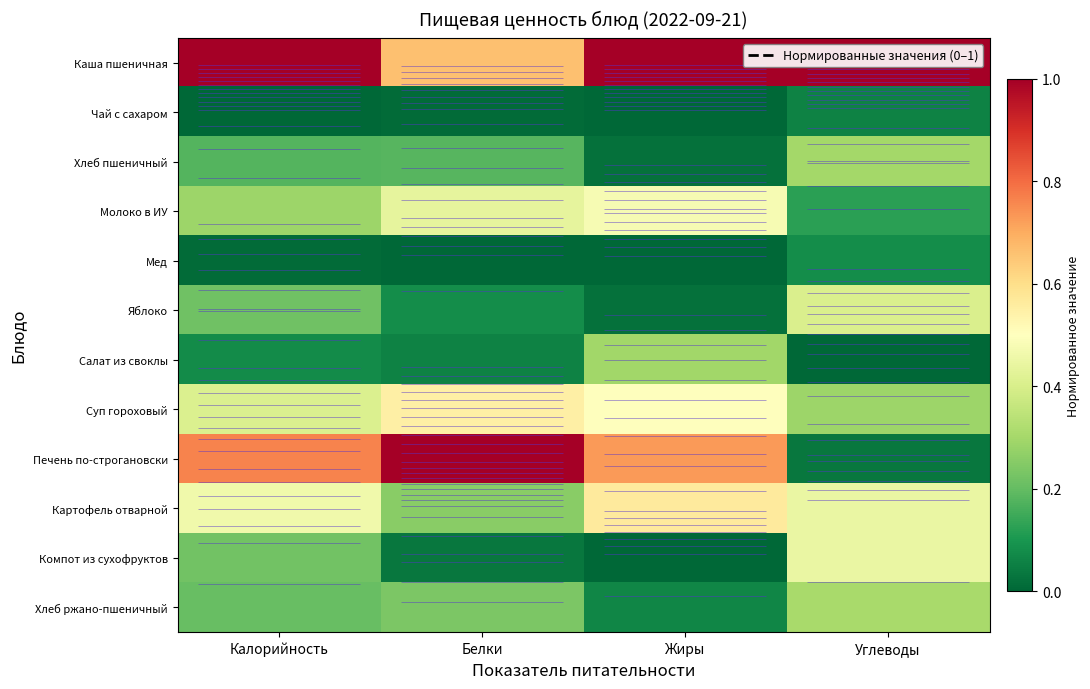

Rank the series at Жиры from lowest to highest value.

Чай с сахаром, Мед, Компот из сухофруктов, Хлеб пшеничный, Яблоко, Хлеб ржано-пшеничный, Салат из своклы, Молоко в ИУ, Суп гороховый, Картофель отварной, Печень по-строгановски, Каша пшеничная